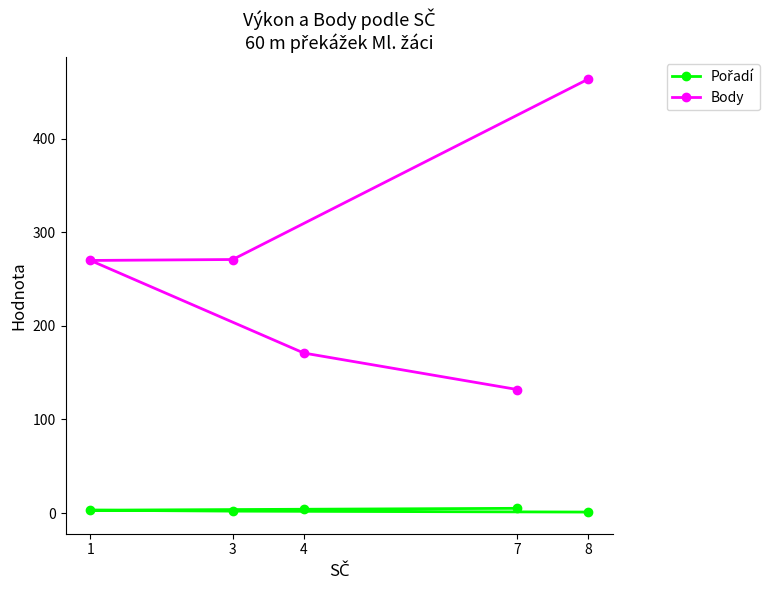

What is the highest value of the Body series?

464